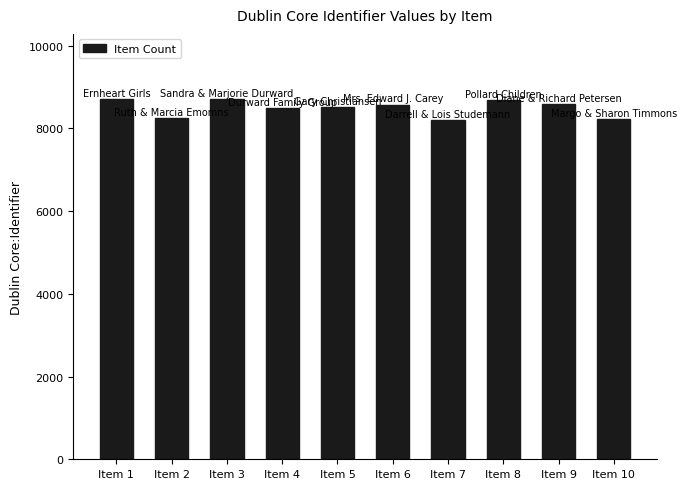

What is the smallest value displayed?

8199